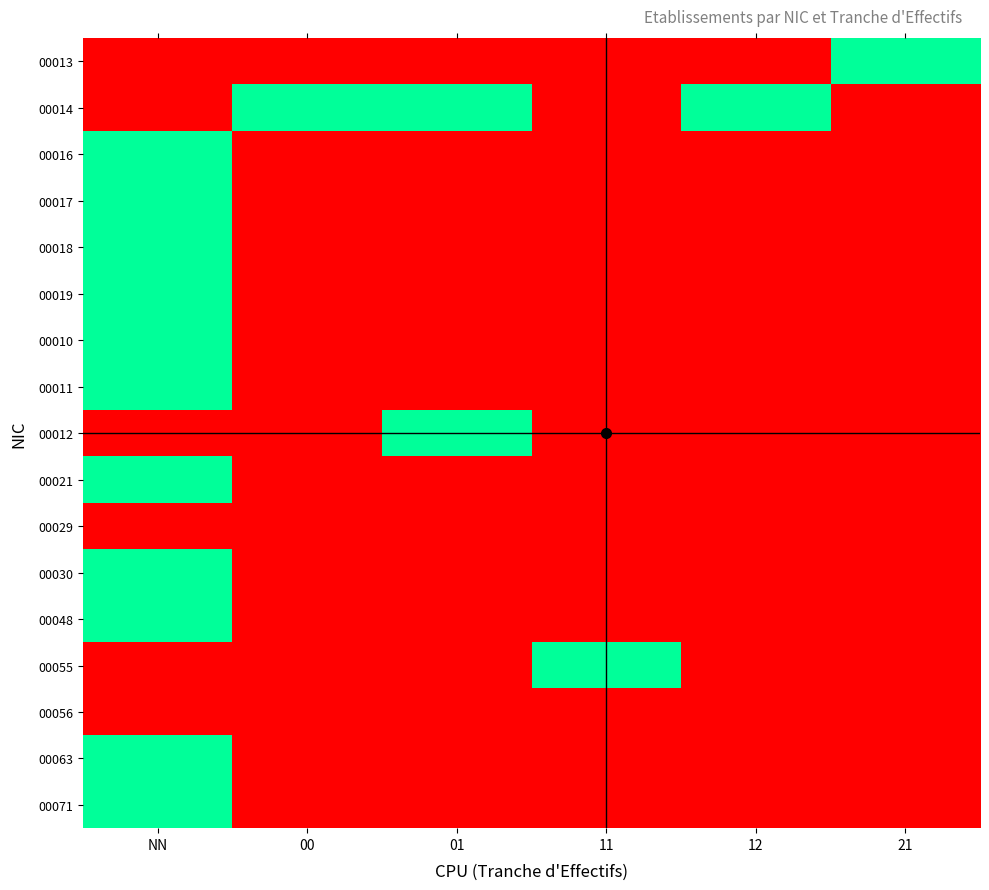

Which has a higher value, 11 or NN?

11